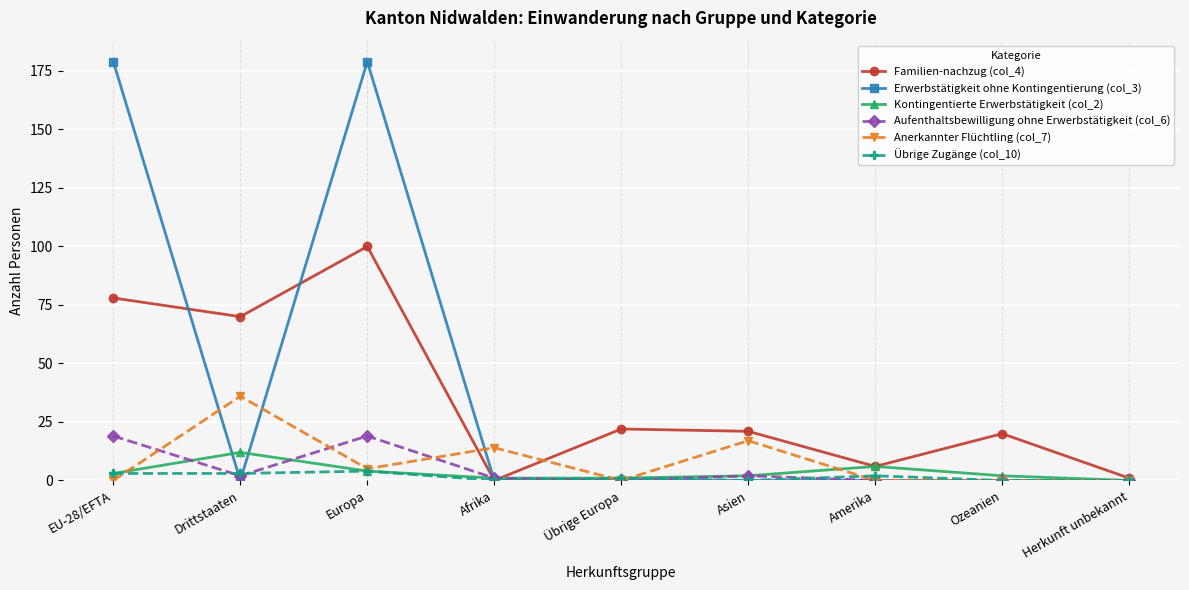

What is the total value across all series at Europa?

311